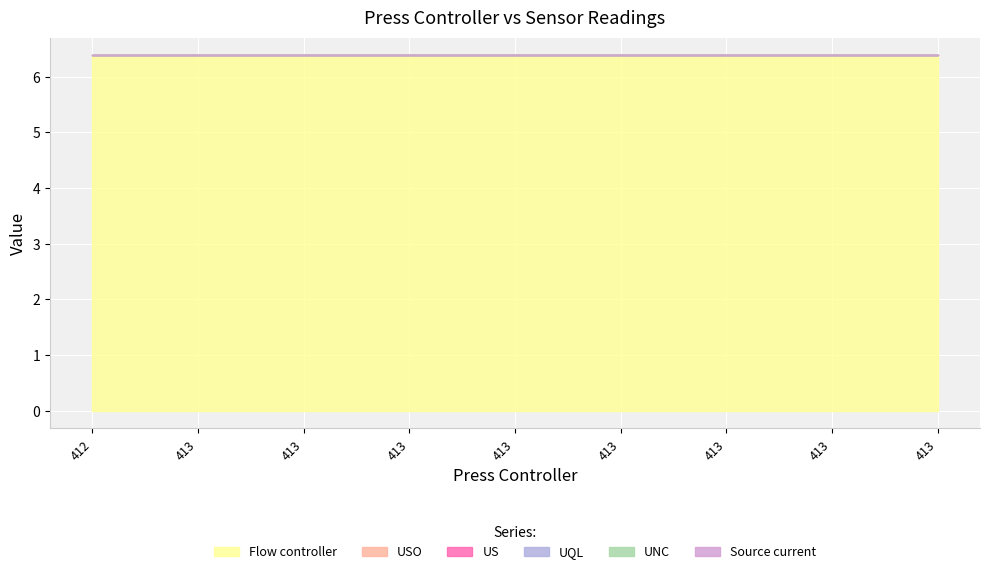

At how many categories does at least one series exceed 3?

9